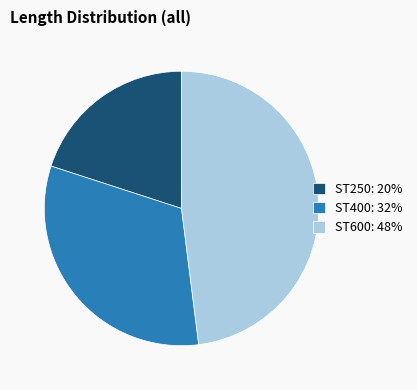

Which slice is the smallest?

ST250